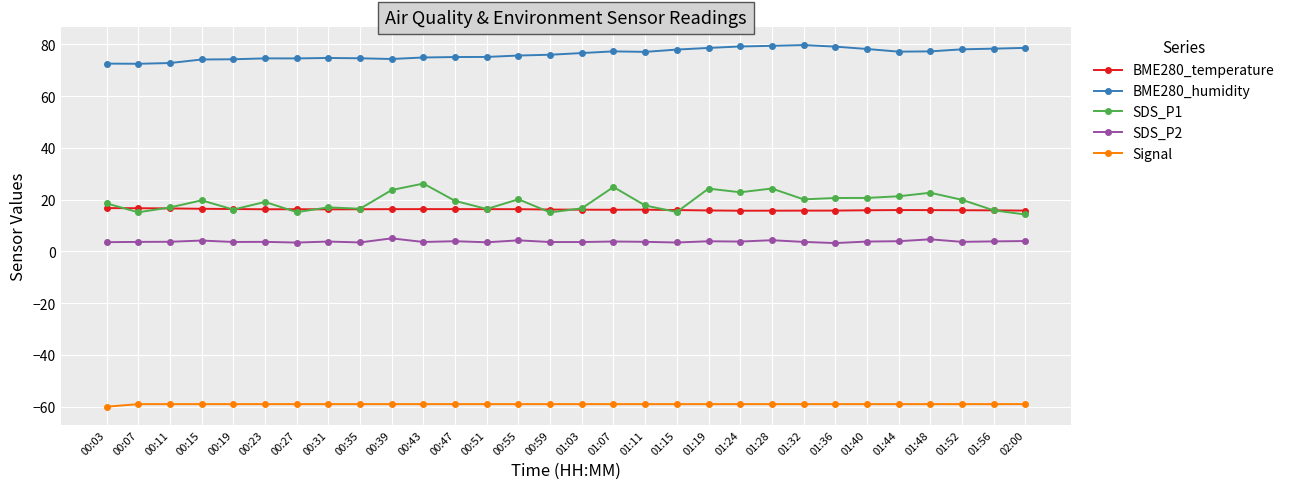

What is the label of the 2nd point from the left?

00:07